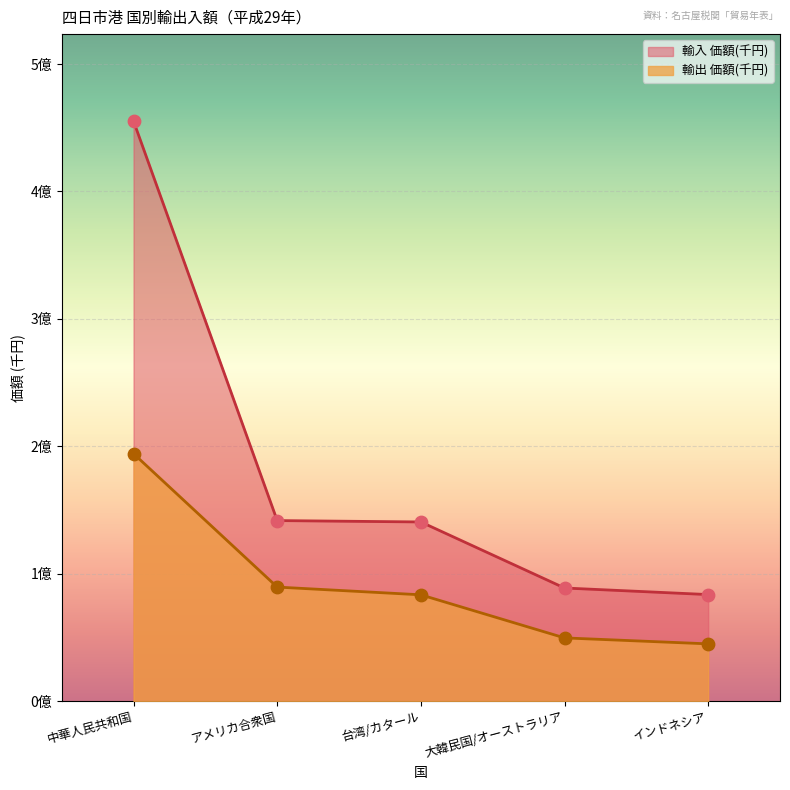

Which series reaches the maximum Y coordinate?

輸入 価額(千円)